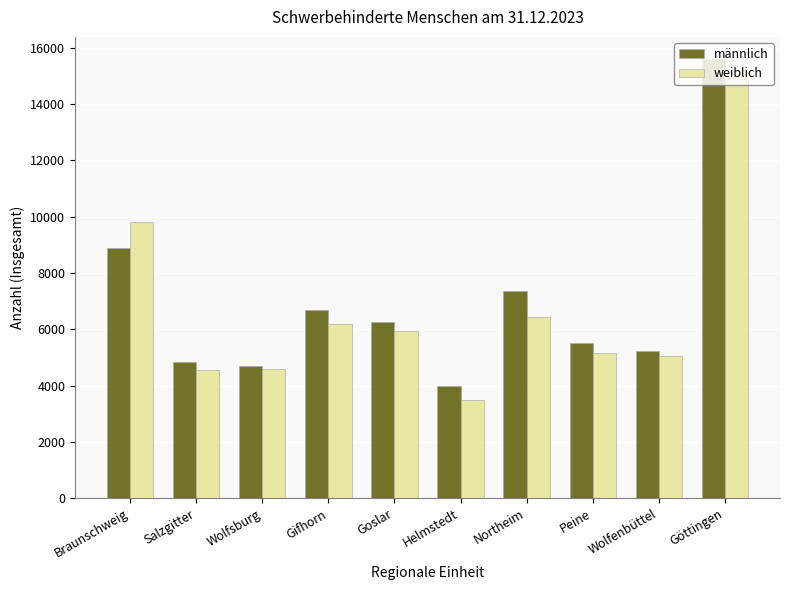

At which label does weiblich first exceed 5955?

Braunschweig